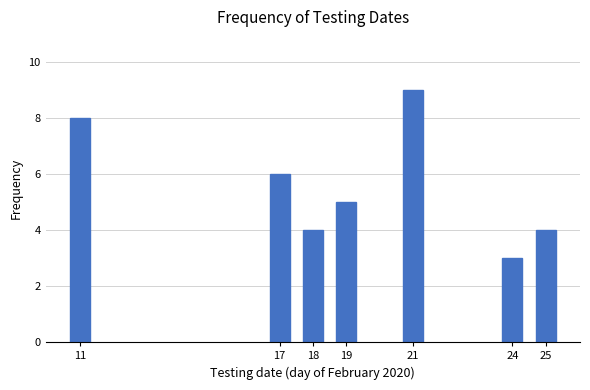

Reading right to left, extract all data points from this chart.

4	3	9	5	4	6	8